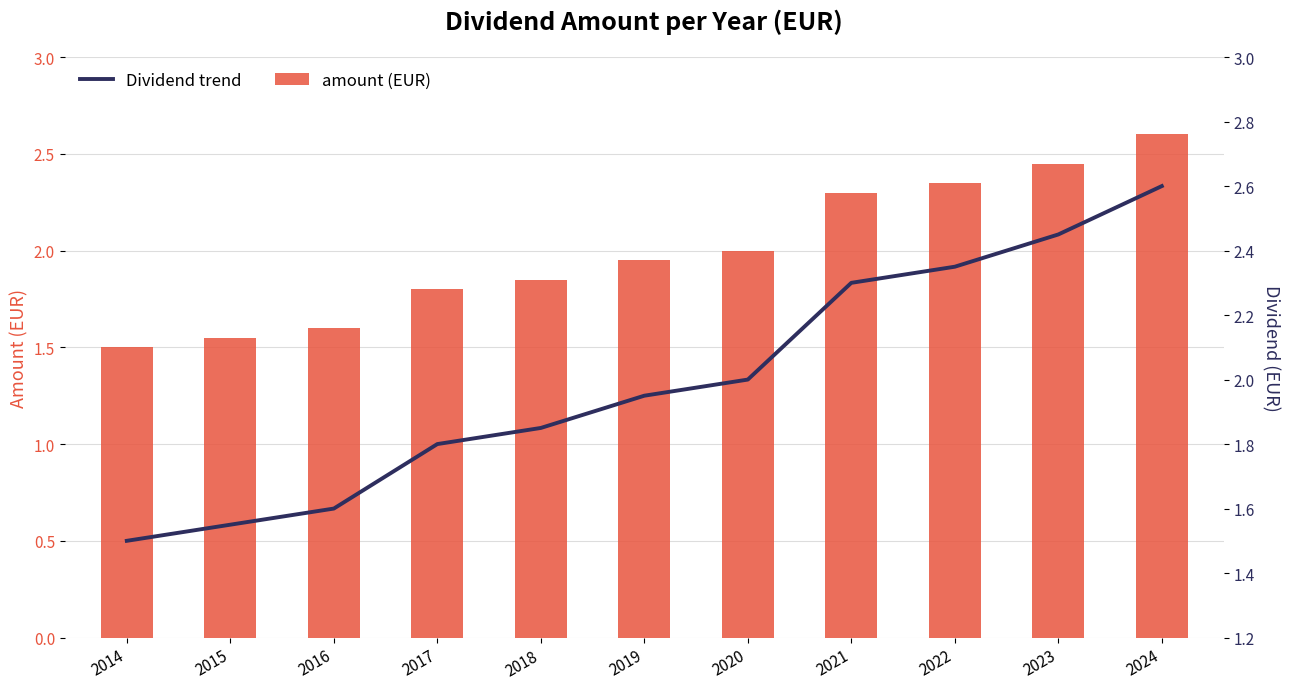

Where is Dividend trend nearest to the value 2?

2020